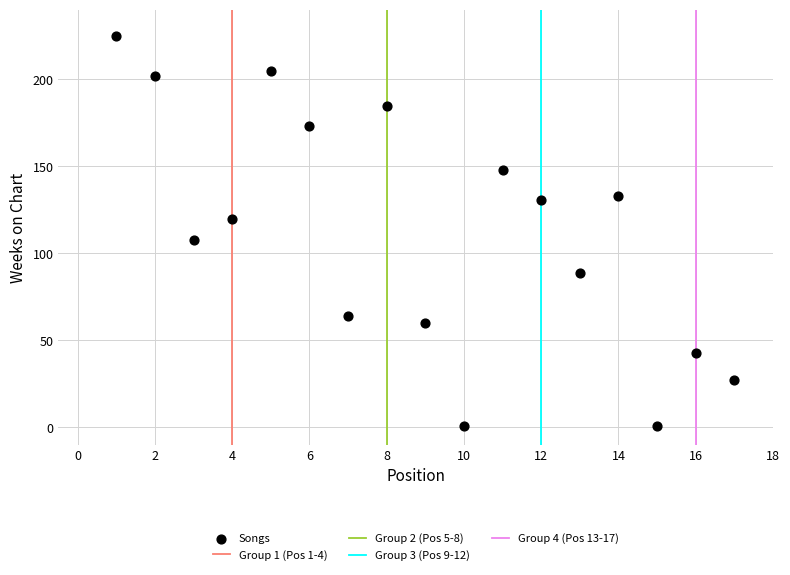

What is the range of Y values (max minus min)?

224